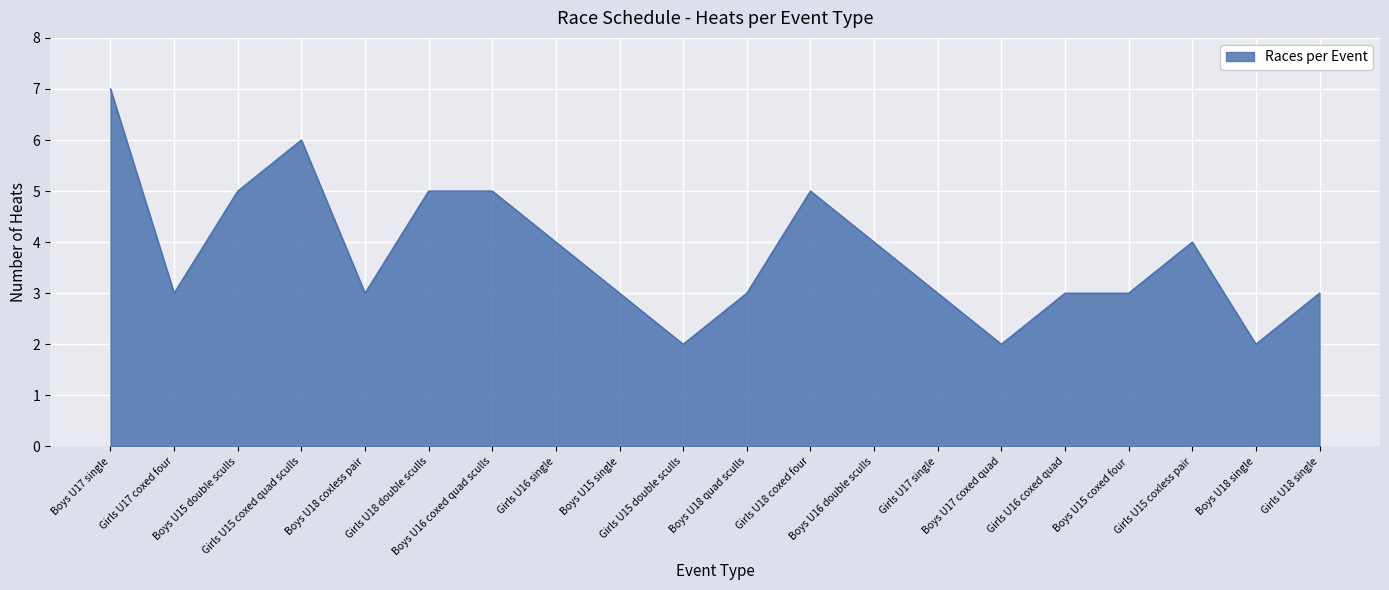

The chart shows a value of 5 at Boys U15 double sculls. True or false?

True